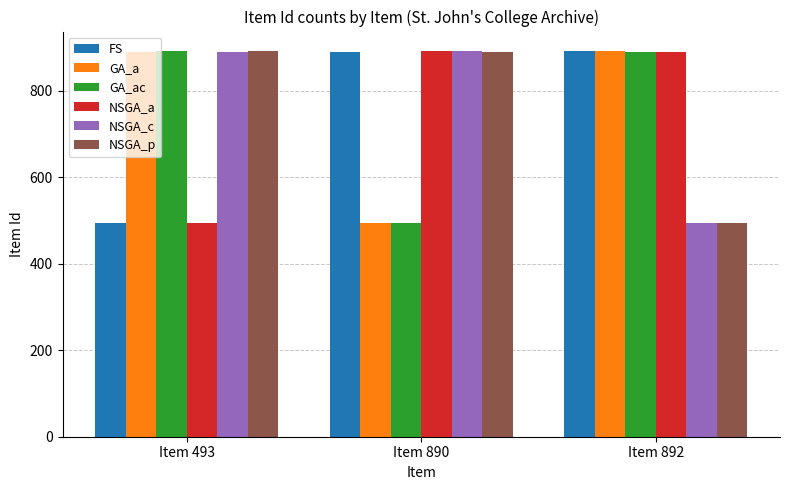

At which label is NSGA_a closest to 692?

Item 892